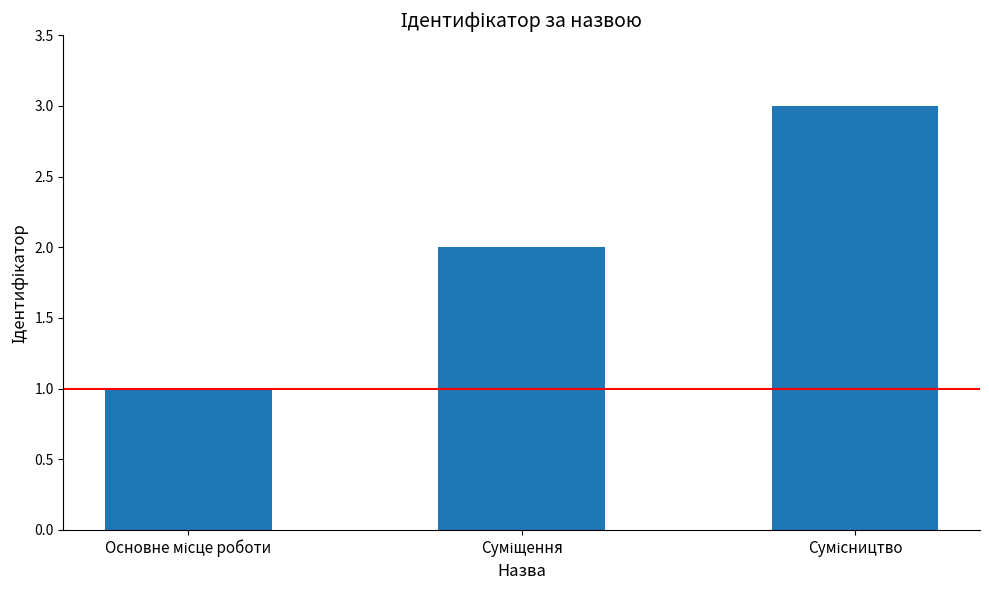

What is the greatest value displayed?

3